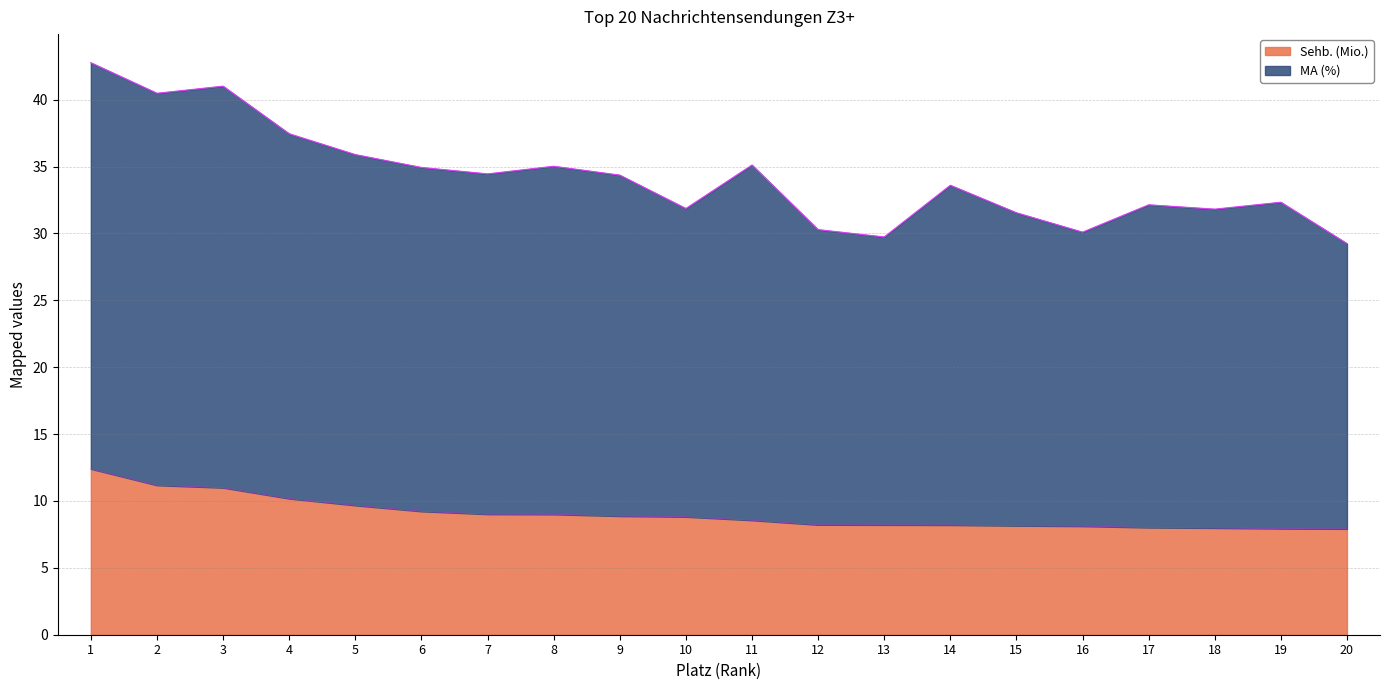

Does the chart display data point markers on the line(s)?

No